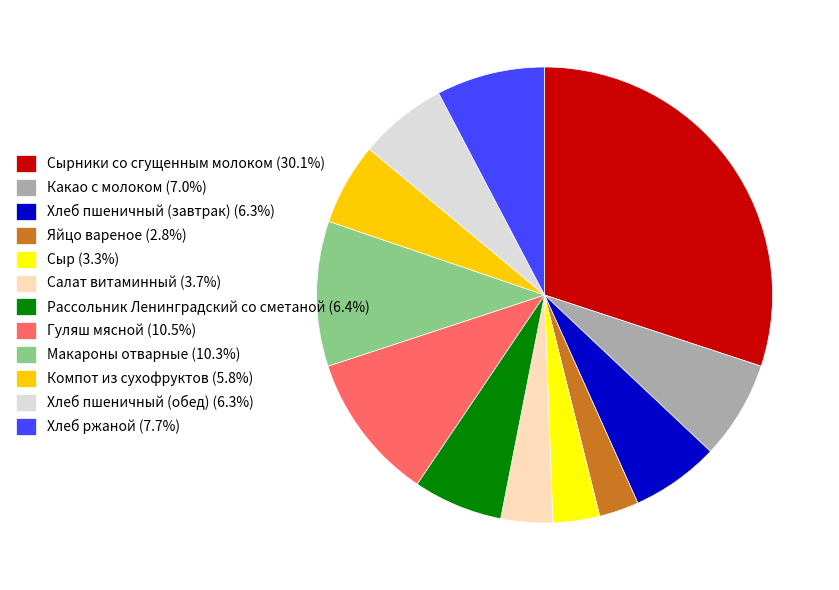

Is Компот из сухофруктов (5.8%) the majority of the pie?

No